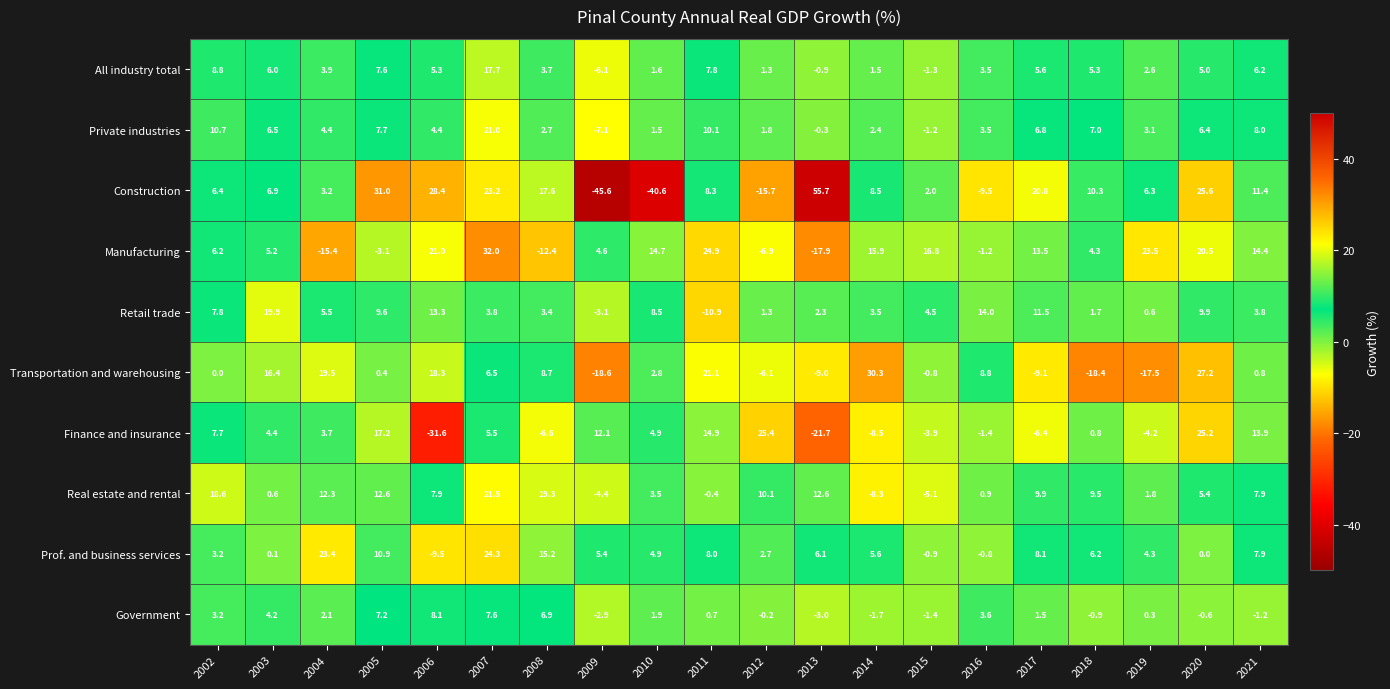

Count the number of data series in this chart.

10